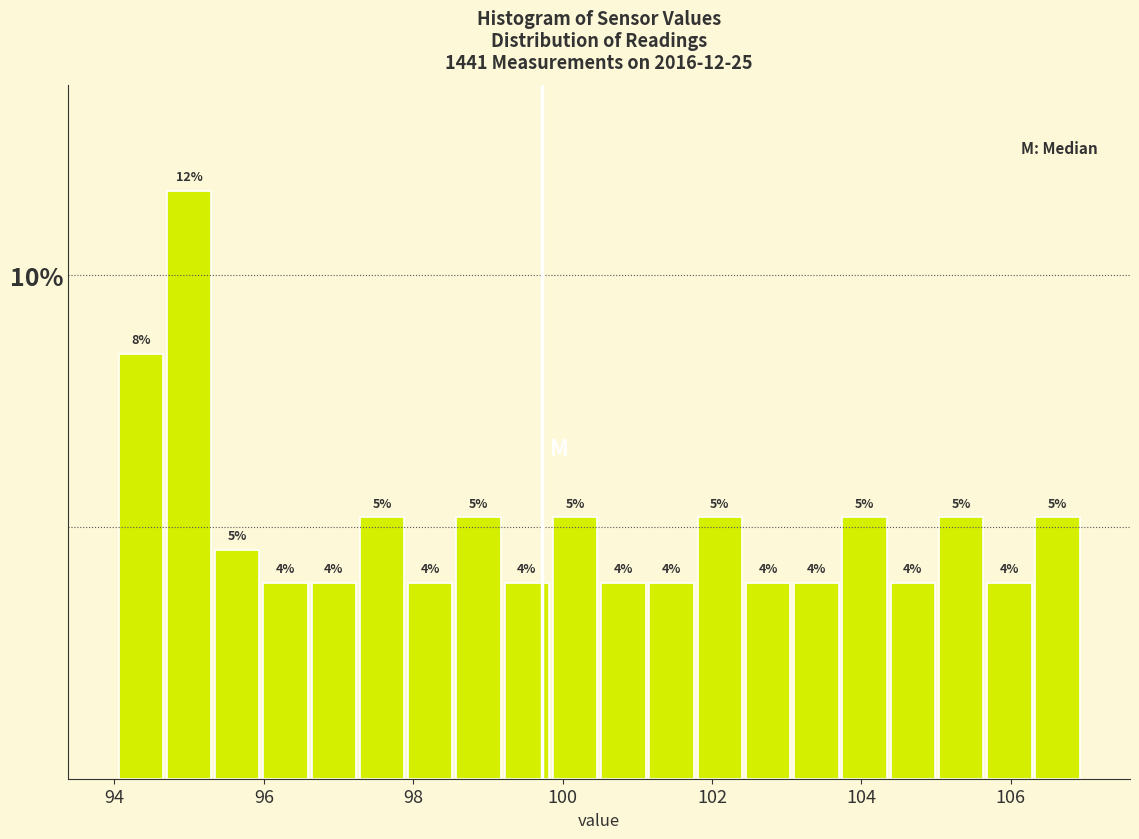

Read against the x-axis, roughly where is the centre of the tallest bar?

95.0